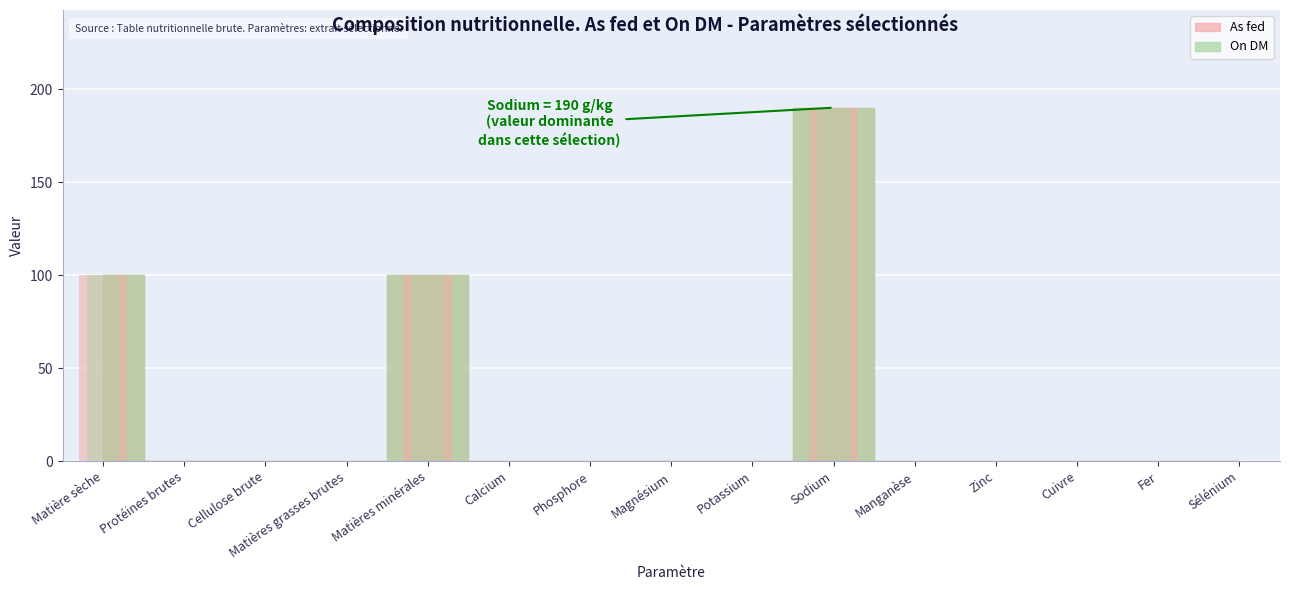

Reading right to left, extract all data points from this chart.

As fed: 0.0	0.0	0.0	0.0	0.0	190.0	0.0	0.0	0.0	0.0	99.9	0.0	0.0	0.0	99.9
On DM: 0.0	0.0	0.0	0.0	0.0	190.0	0.0	0.0	0.0	0.0	100.0	0.0	0.0	0.0	100.0